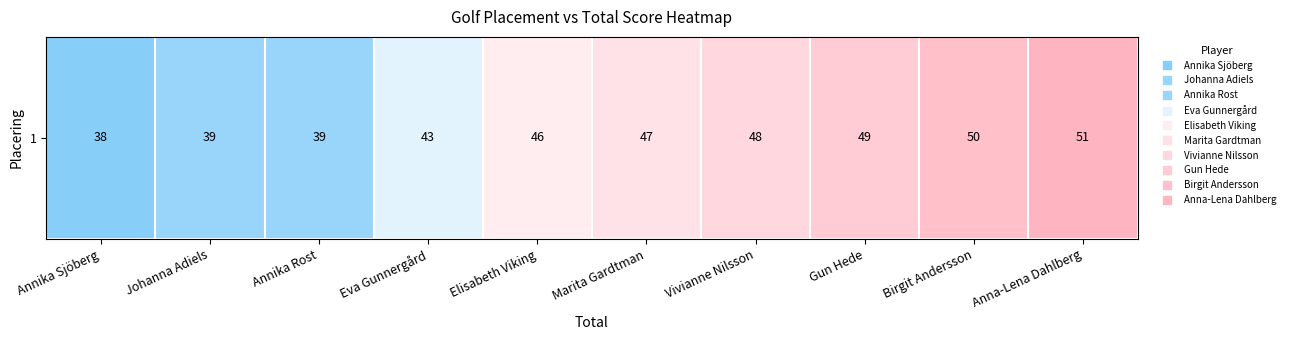

The value at Johanna Adiels is 67. True or false?

False